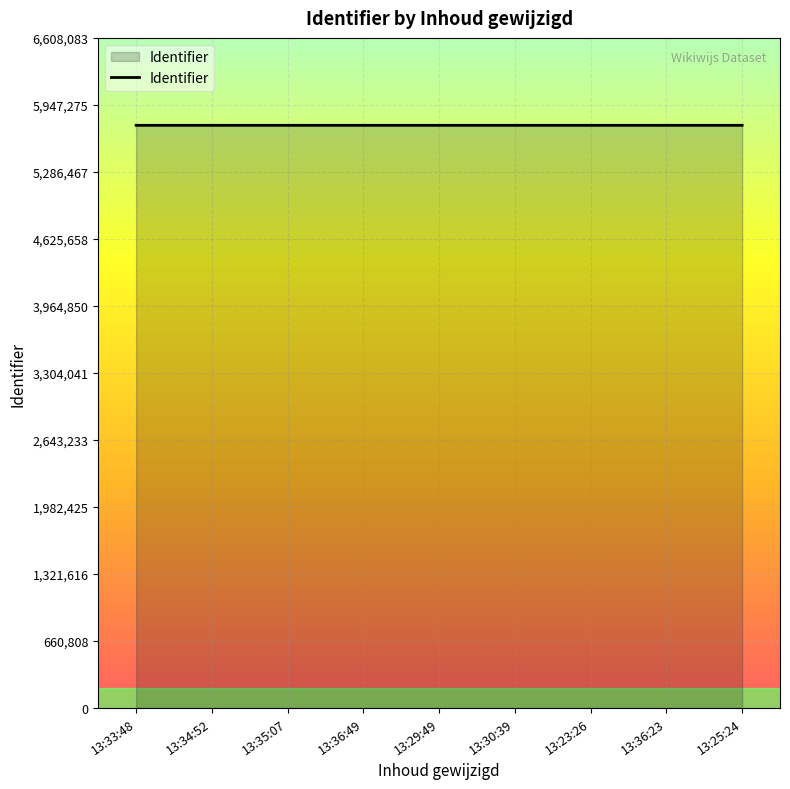

Approximately how many times larger is the value at 13:34:52 compared to 13:29:49?

1.0